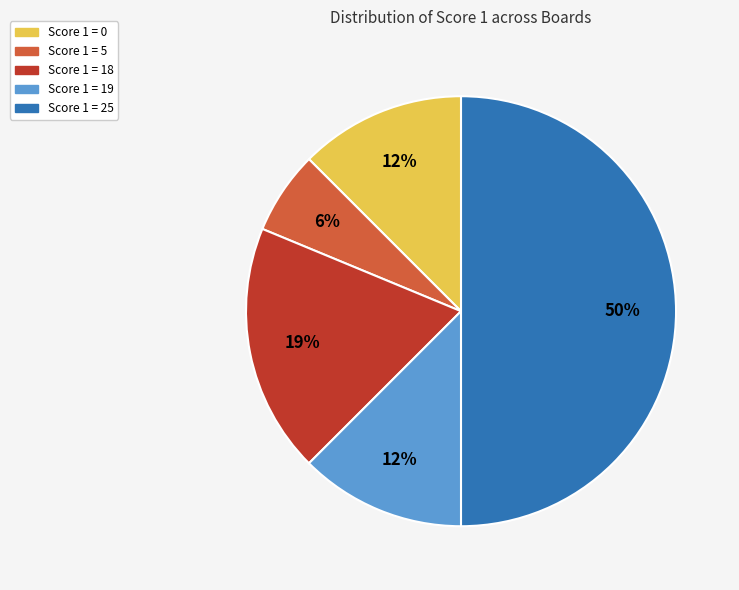

Does Score 1 = 0 account for over 50% of the chart?

No